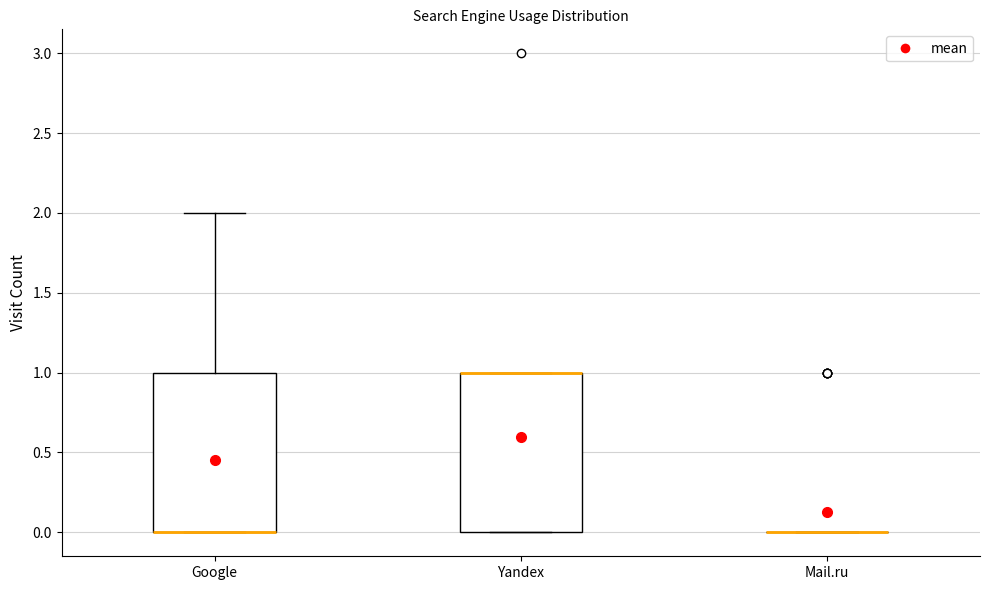

Where is the lower edge of the box for Yandex on the y-axis? The values are not printed on the chart, so give them approximately, as read against the axis.

0